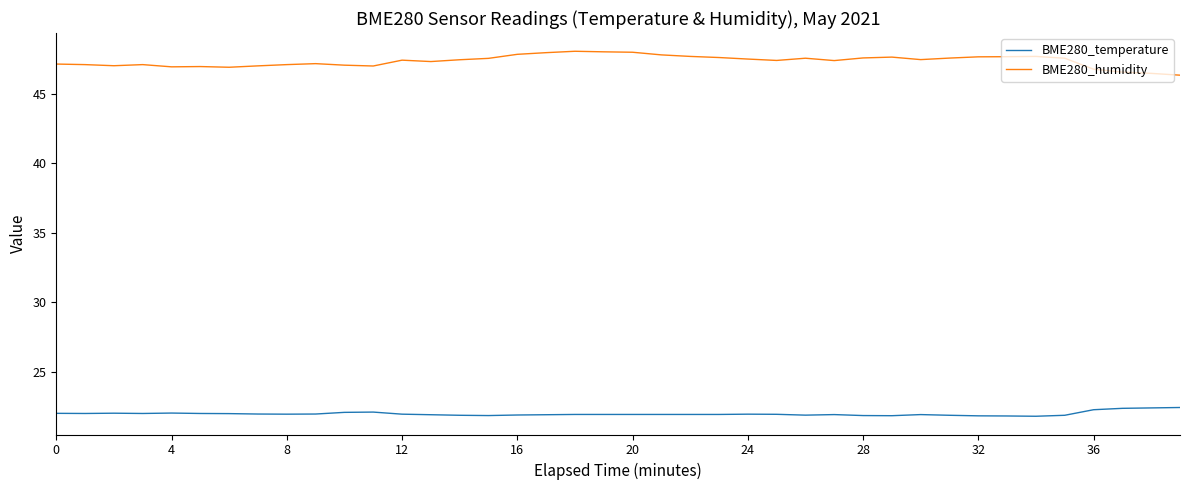

Which series has the largest total across all categories?

BME280_humidity